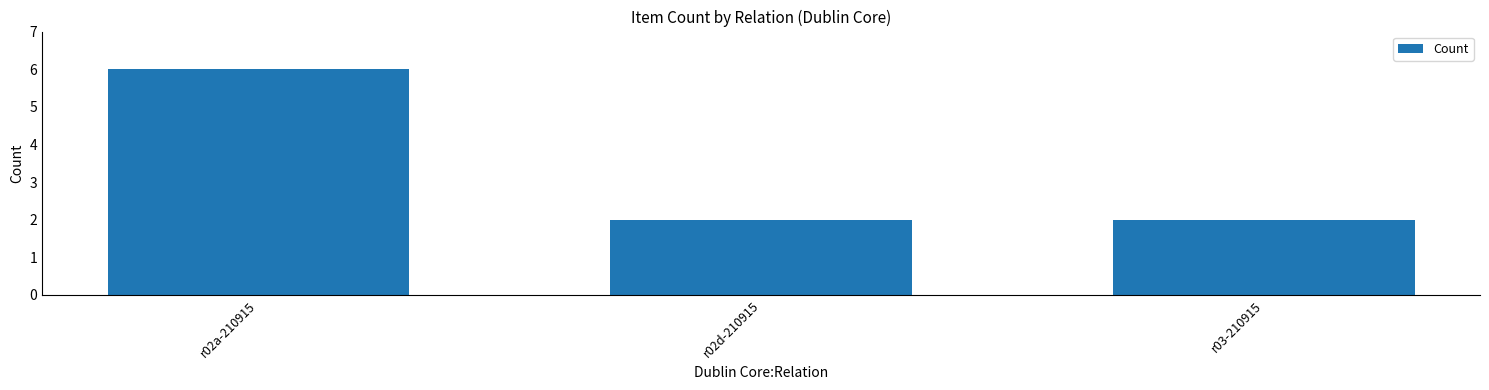

What is the value of the 2nd bar from the left?

2